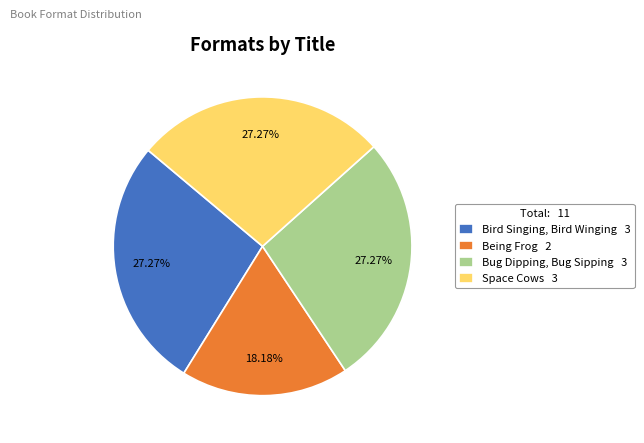

What is the smallest slice in the pie chart?

Being Frog